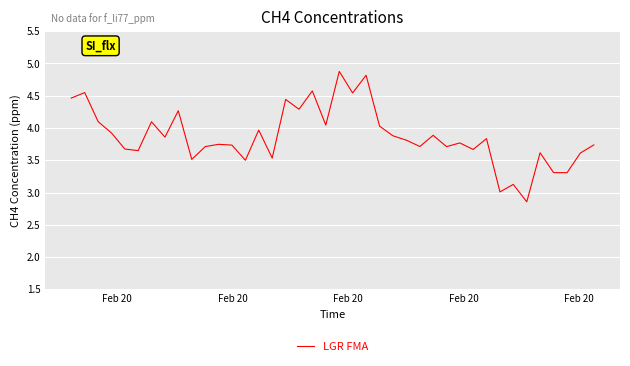

What is the difference between the maximum and minimum values?

2.0